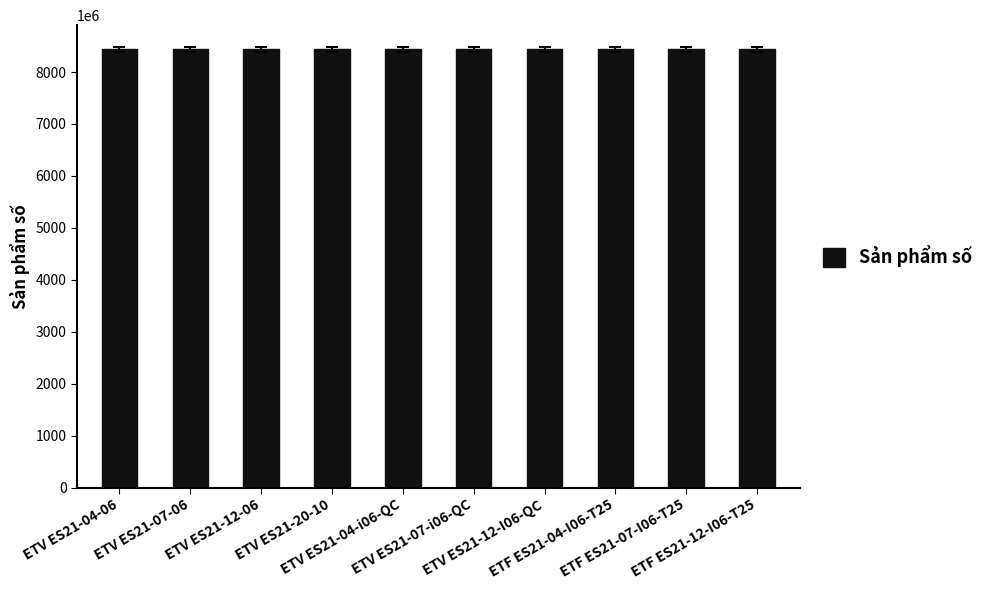

What is the label of the 2nd bar from the right?

ETF ES21-07-I06-T25